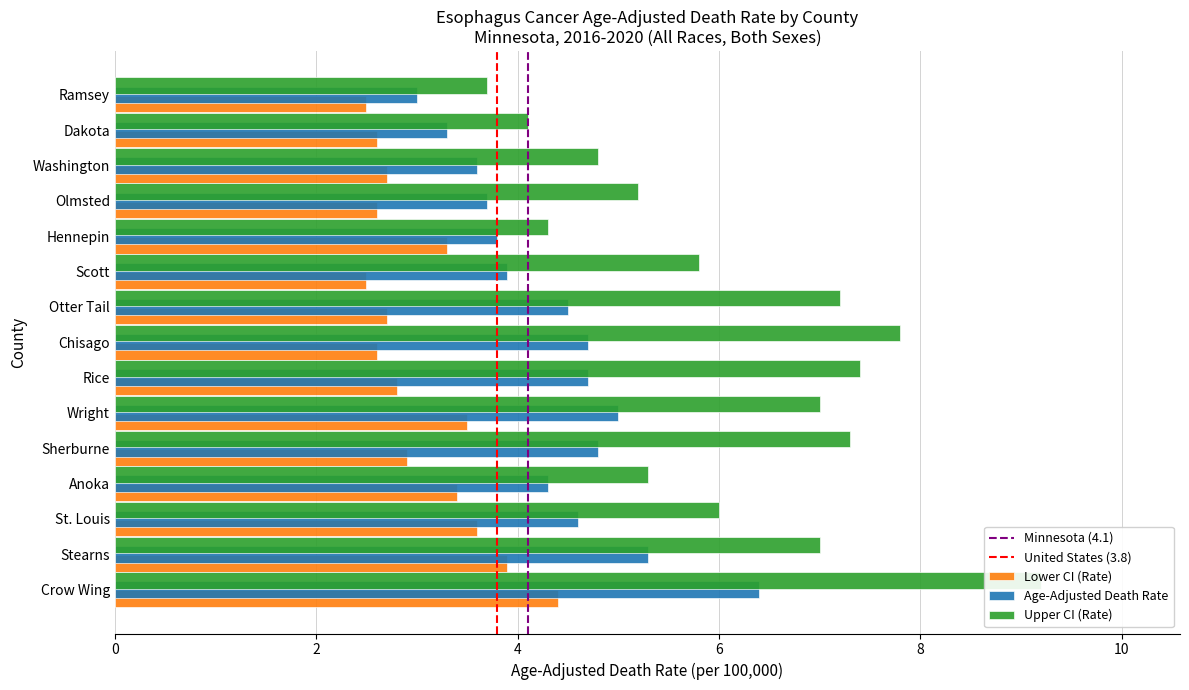

List the series in order of their peak value, highest first.

Upper CI (Rate), Age-Adjusted Death Rate, Lower CI (Rate)